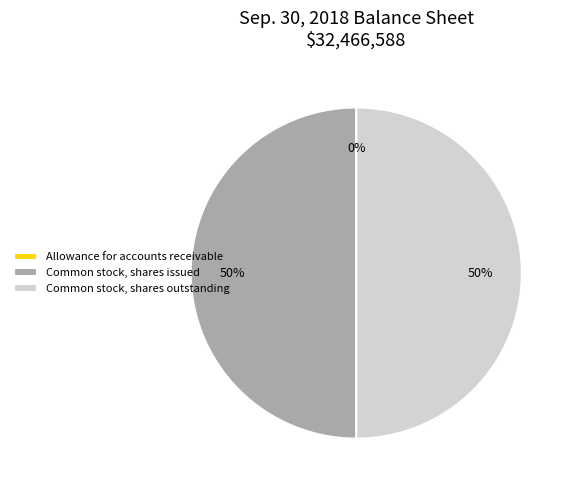

To the nearest percent, what is the difference between the largest and smallest slice percentages?

50%